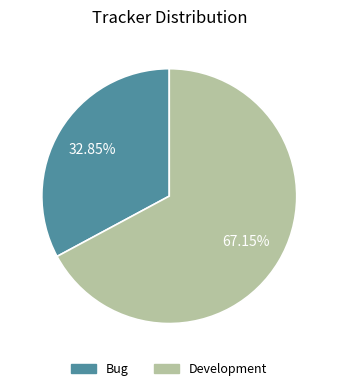

Is there a majority slice in this chart?

Yes